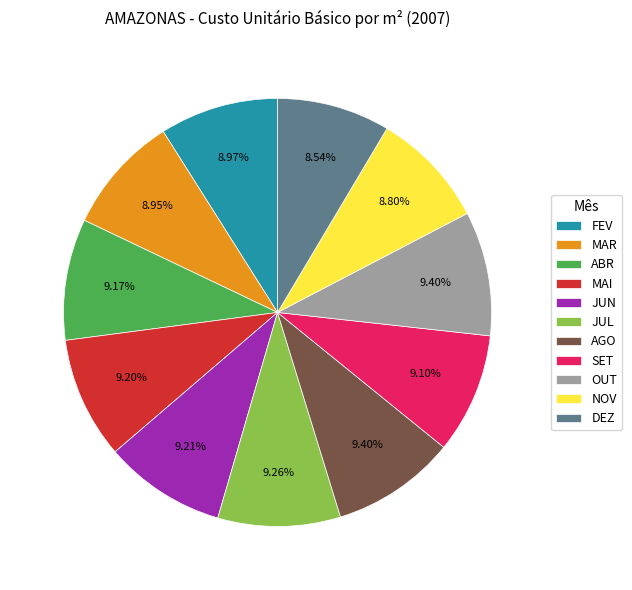

Is SET the majority of the pie?

No